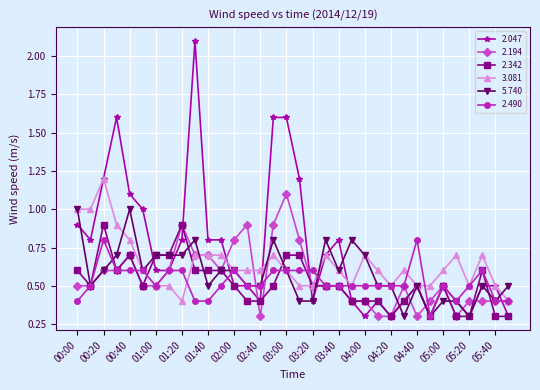

True or false: 3.081 has more than 0 interior local peaks.

True